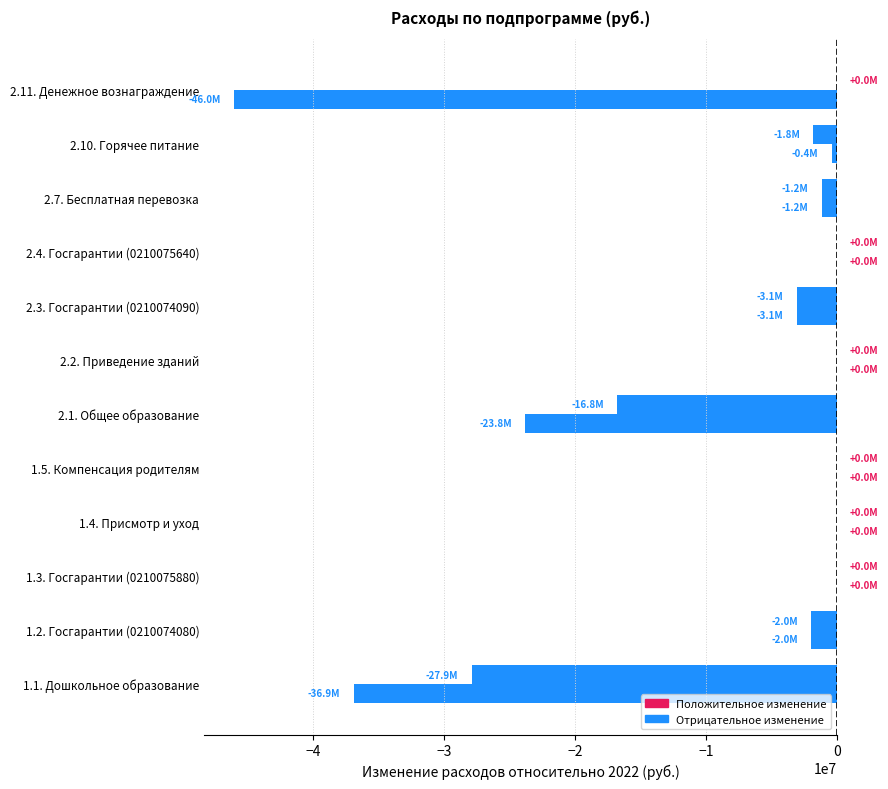

Count the number of data series in this chart.

2